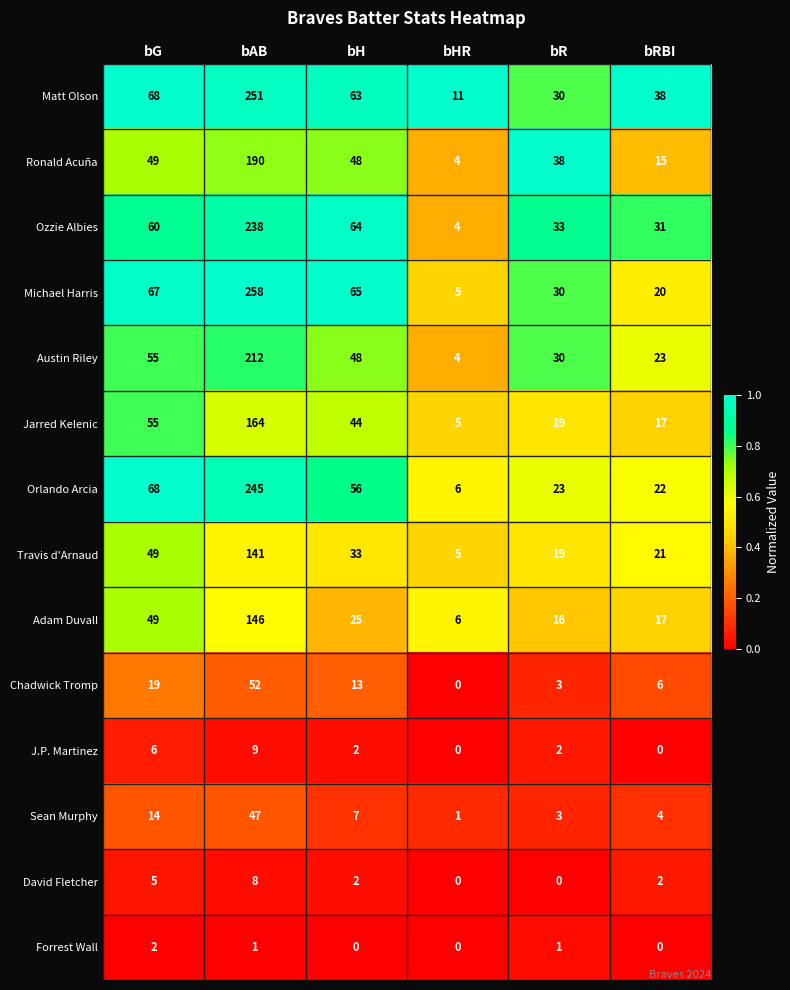

The value of Orlando Arcia at bRBI is 14. True or false?

False